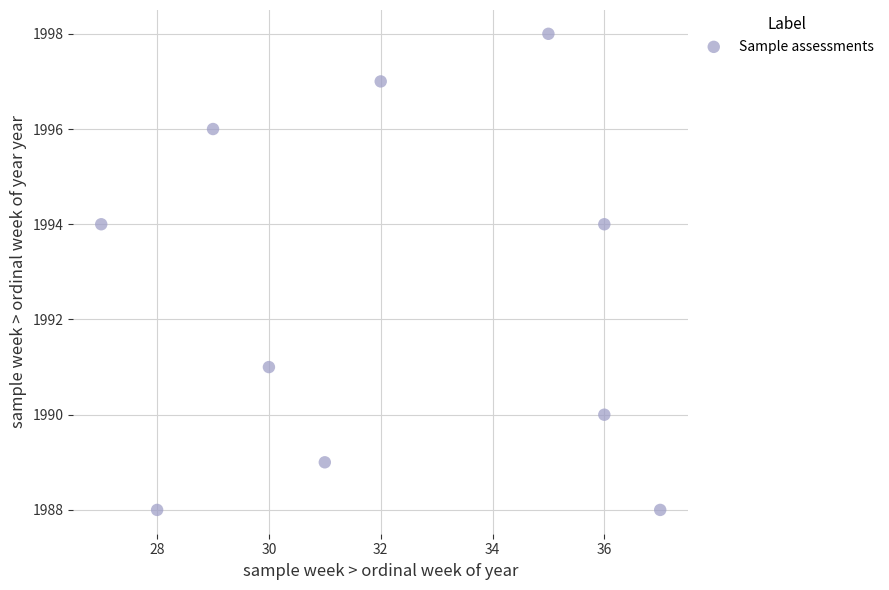

What is the average X value?

32